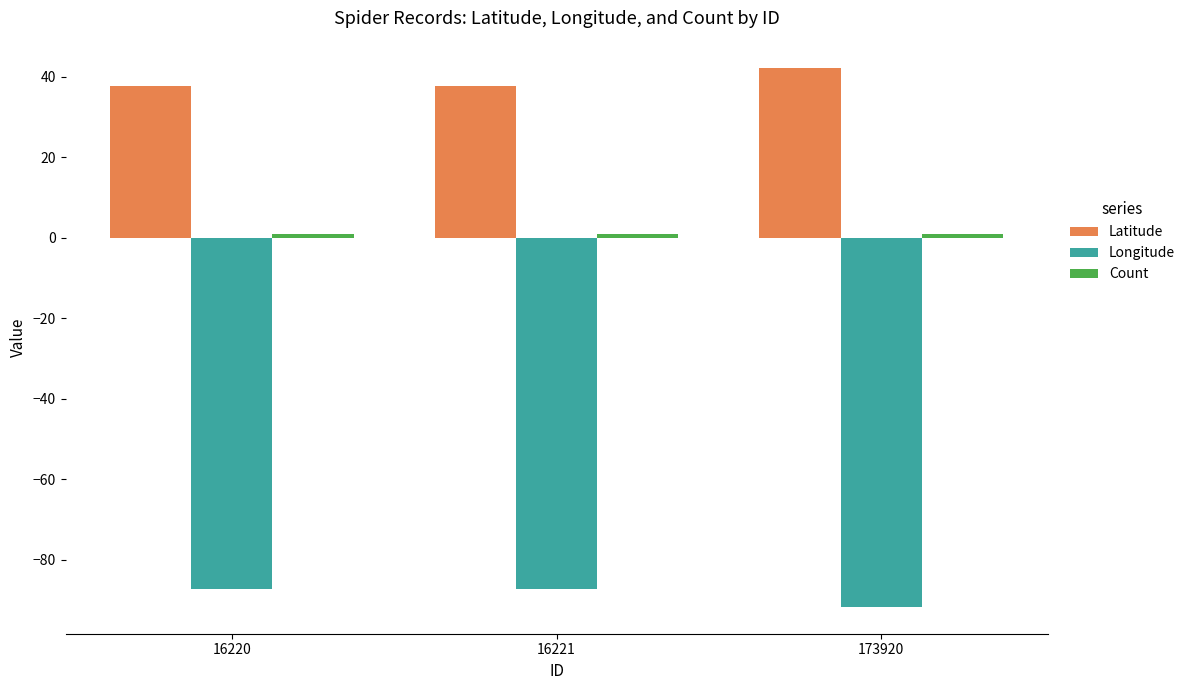

What is the minimum value shown in the chart?

-91.6